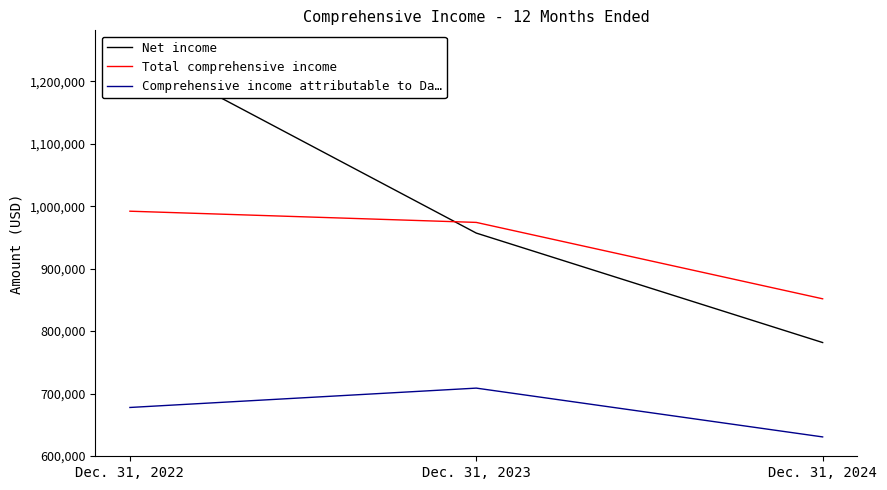

The value of Net income at Dec. 31, 2023 is 1501157. True or false?

False